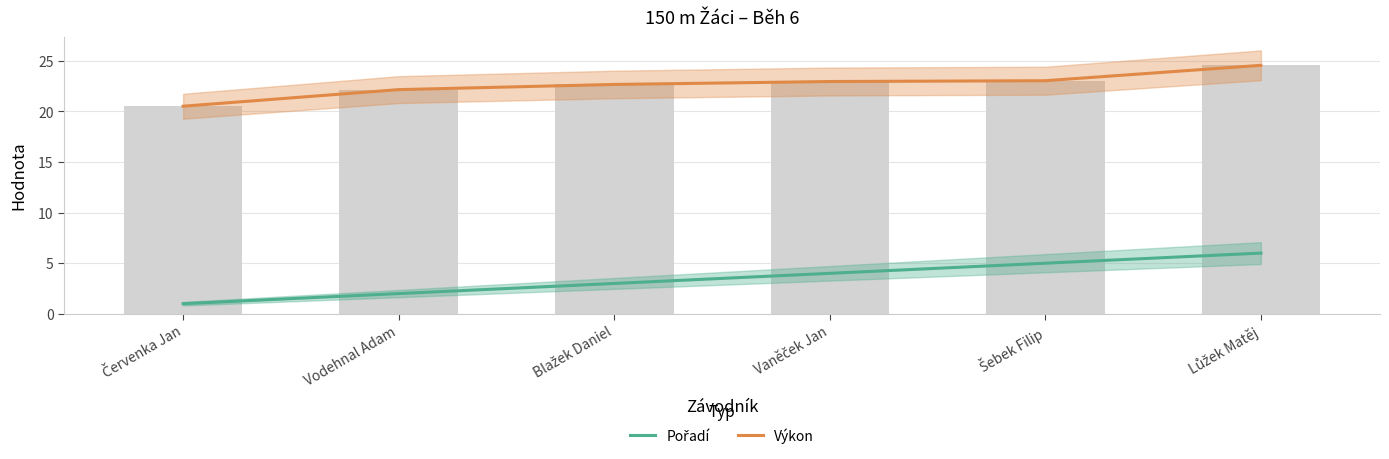

How many values in the Výkon series are below 22?

1